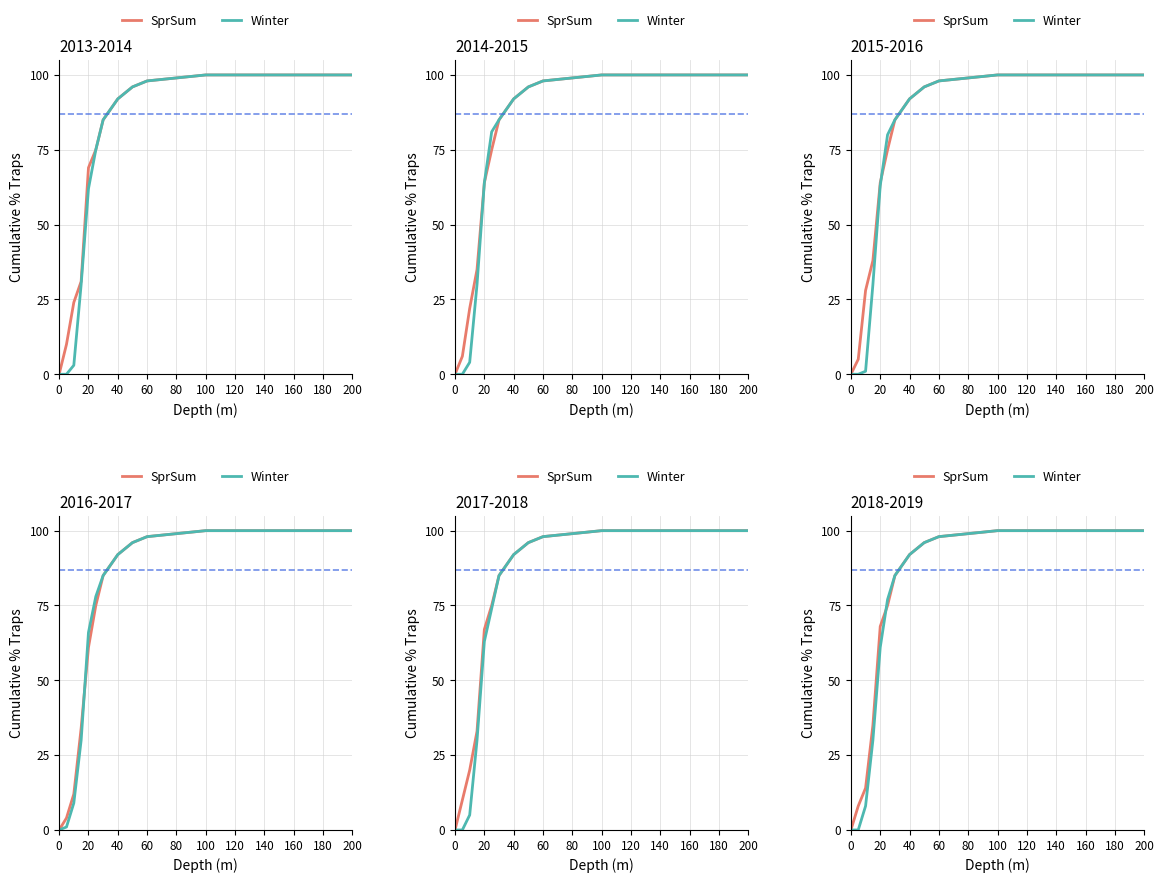

How many intersections are there between SprSum and Winter?

1